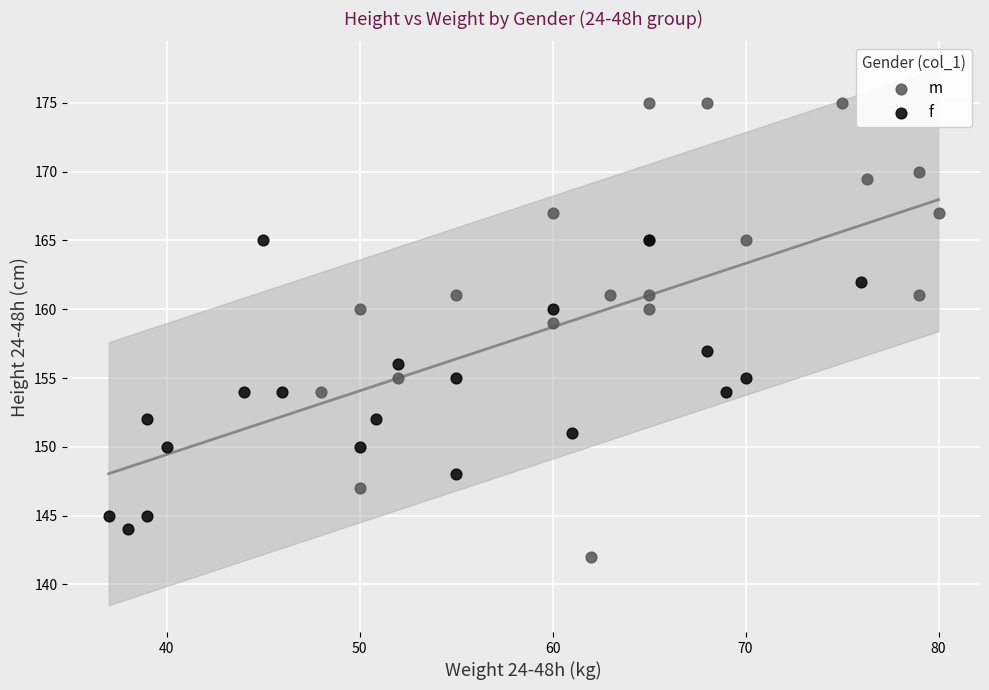

Which series contains the lowest Y value?

m